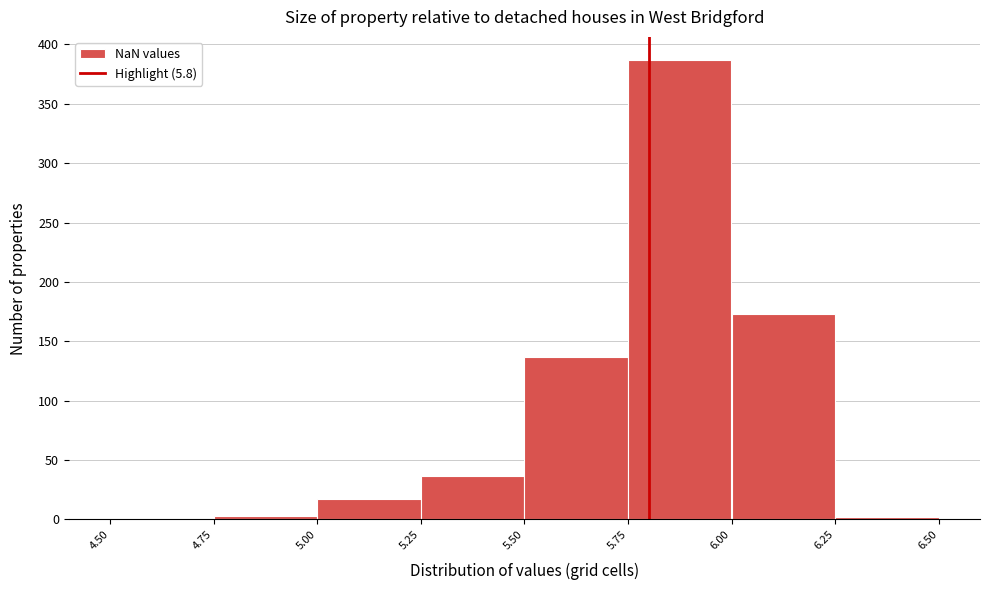

Reading left to right, transcribe this chart: for each bar, give the range it covers on the x-axis and its height. The values are not printed on the chart, so give them approximately, as read against the axis.

4.50 to 4.75: 0
4.75 to 5.00: under 5
5.00 to 5.25: 15
5.25 to 5.50: 35
5.50 to 5.75: 135
5.75 to 6.00: 385
6.00 to 6.25: 175
6.25 to 6.50: under 5